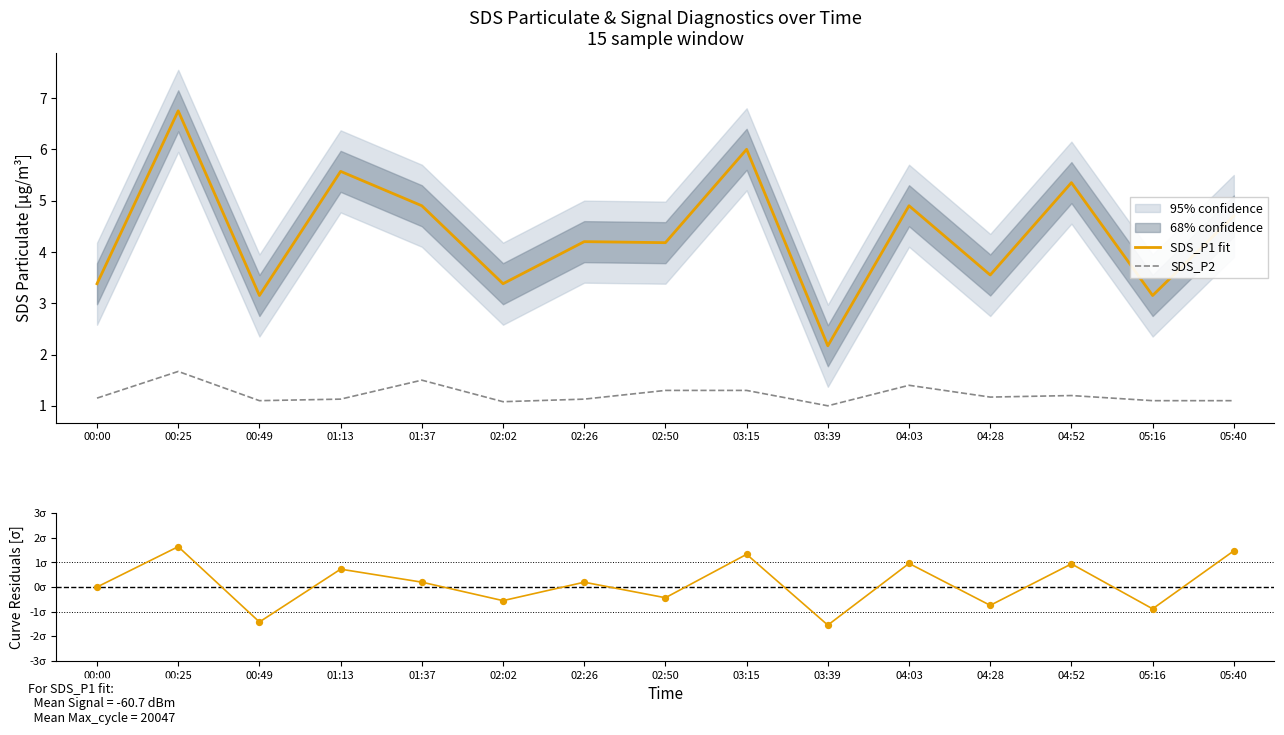

Is it true that SDS_P1 fit equals 2.5 at 01:37?

False